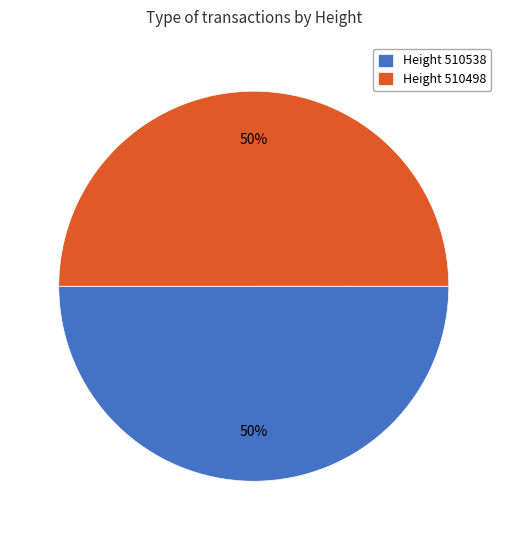

How many segments does this pie chart have?

2